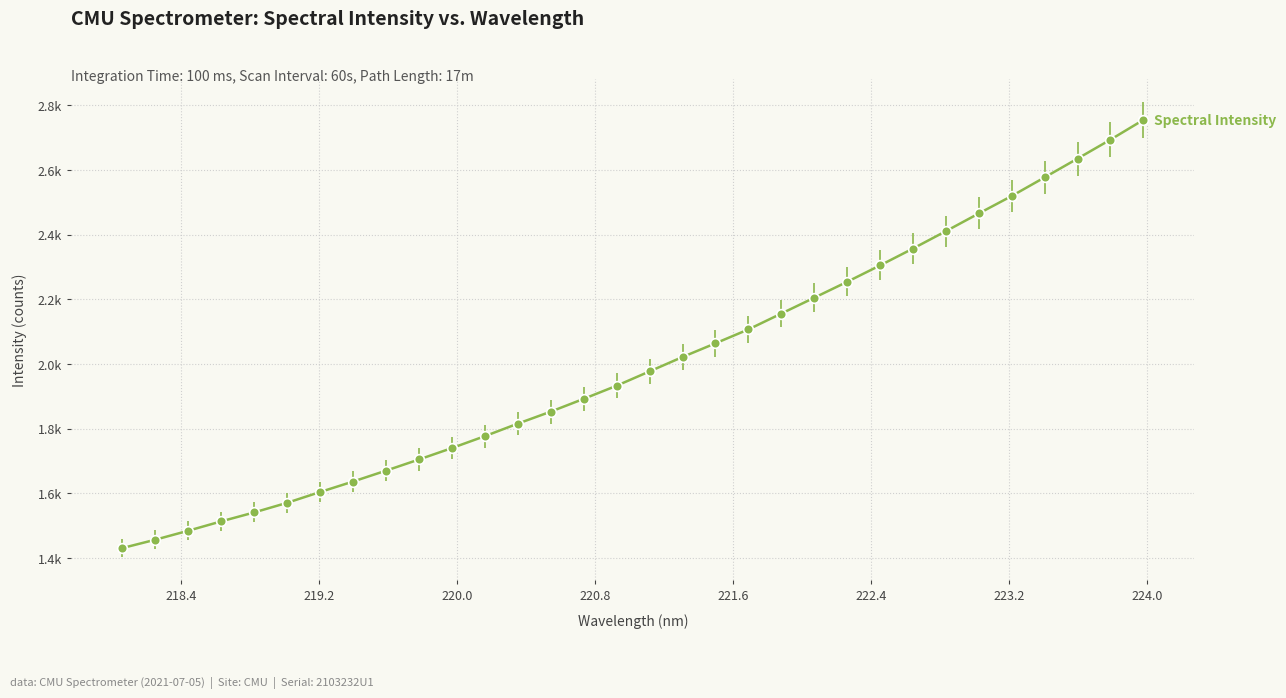

List the labels in order of value, smallest first.

218.0596, 218.2508, 218.442, 218.6332, 218.8244, 219.0156, 219.2067, 219.3979, 219.589, 219.7801, 219.9712, 220.1623, 220.3533, 220.5444, 220.7354, 220.9264, 221.1174, 221.3083, 221.4993, 221.6902, 221.8812, 222.0721, 222.263, 222.4538, 222.6447, 222.8355, 223.0264, 223.2172, 223.408, 223.5987, 223.7895, 223.9802